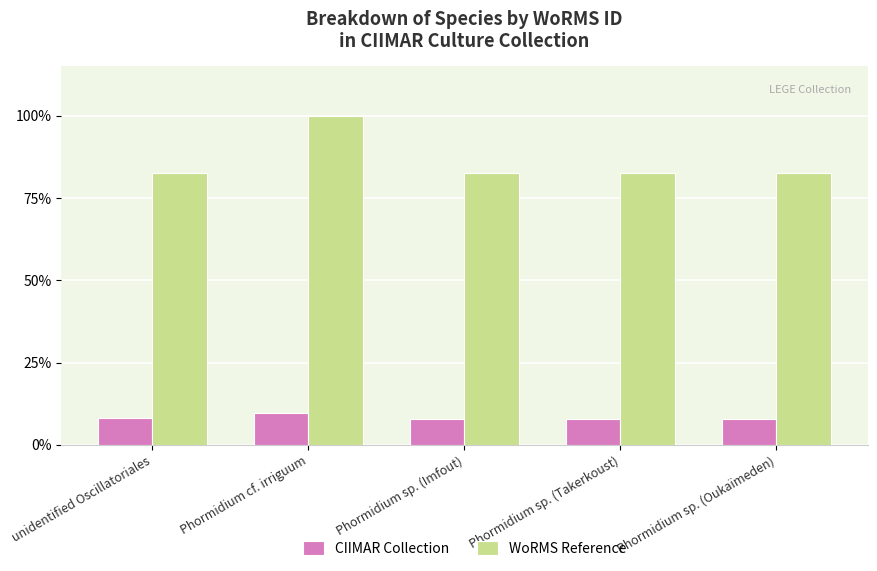

What is the sum of all WoRMS Reference values?

4.3